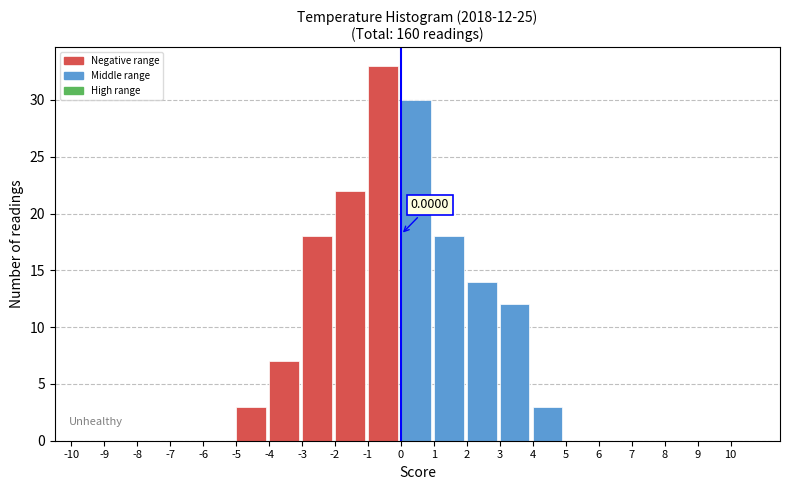

Which range on the x-axis has the tallest bar?

-1 to 0